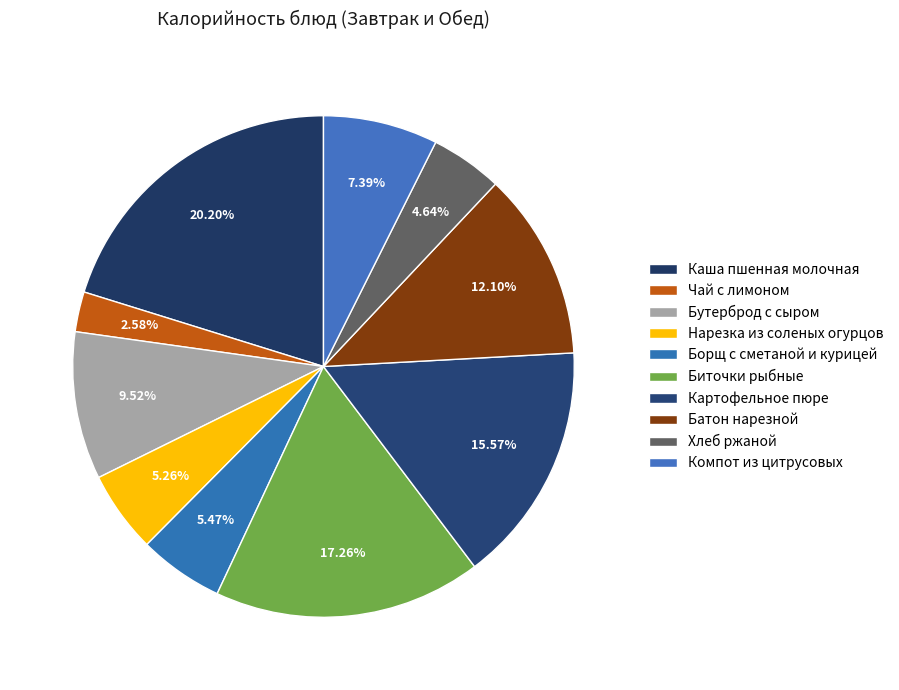

What is the largest slice in the pie chart?

Каша пшенная молочная